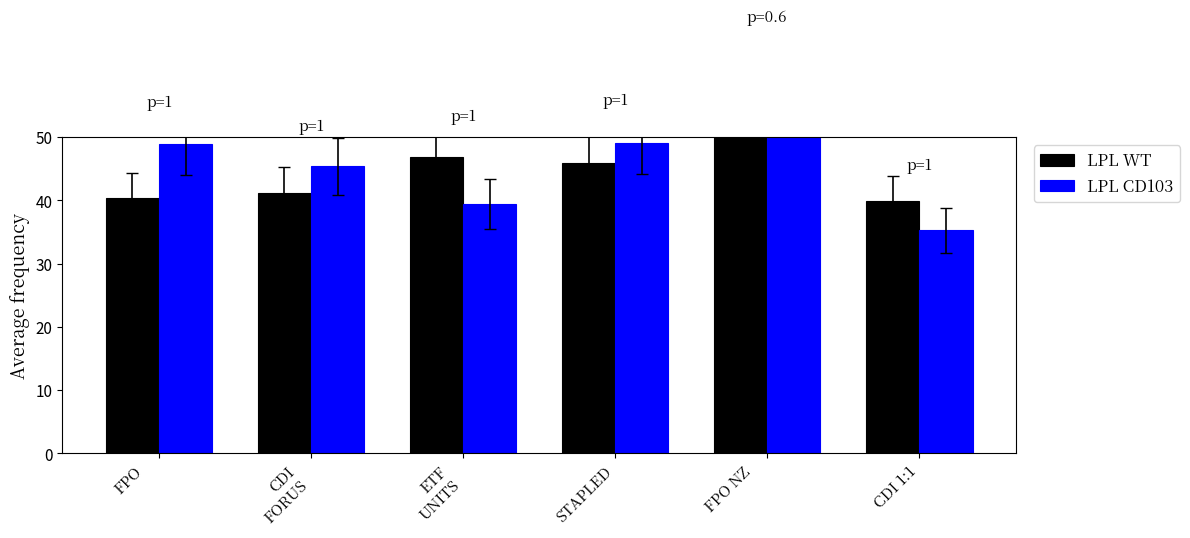

Reading left to right, list all the values displayed in this chart.

LPL WT: 40.3	41.2	46.8	45.9	53.7	39.8
LPL CD103: 48.9	45.4	39.5	49.1	61.0	35.2